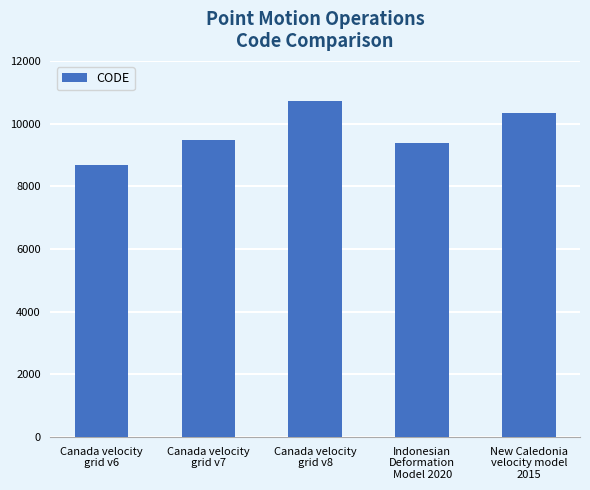

List the labels in order of value, smallest first.

Canada velocity
grid v6, Indonesian
Deformation
Model 2020, Canada velocity
grid v7, New Caledonia
velocity model
2015, Canada velocity
grid v8